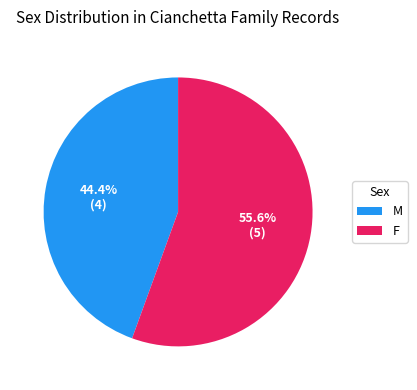

To the nearest percent, what is the difference between the M and F slice percentages?

11%